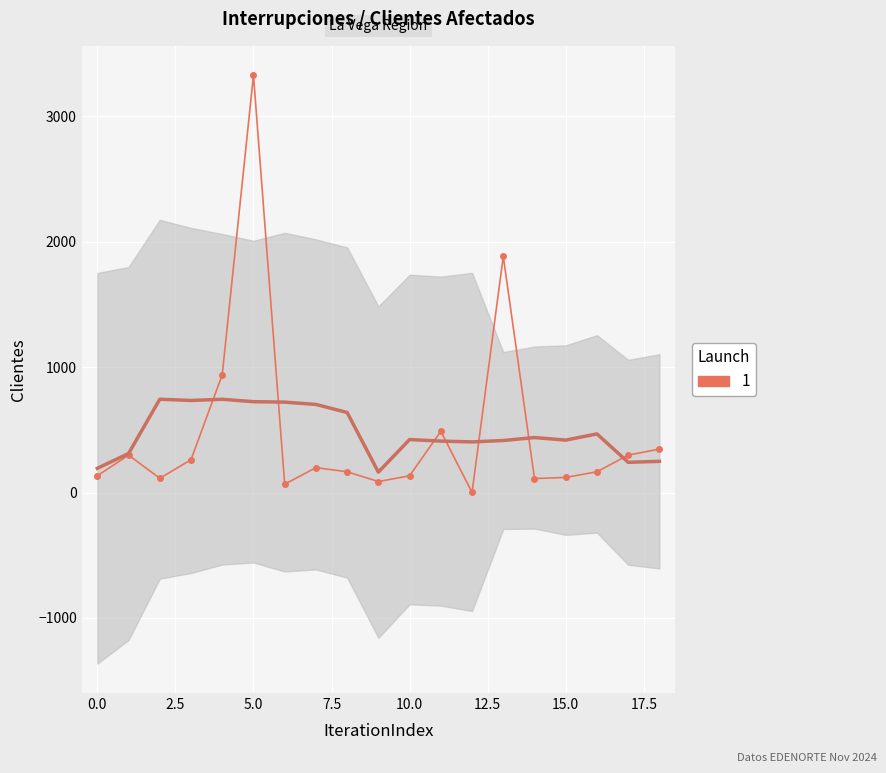

True or false: the data shows 415 at 05-11-2024.

False